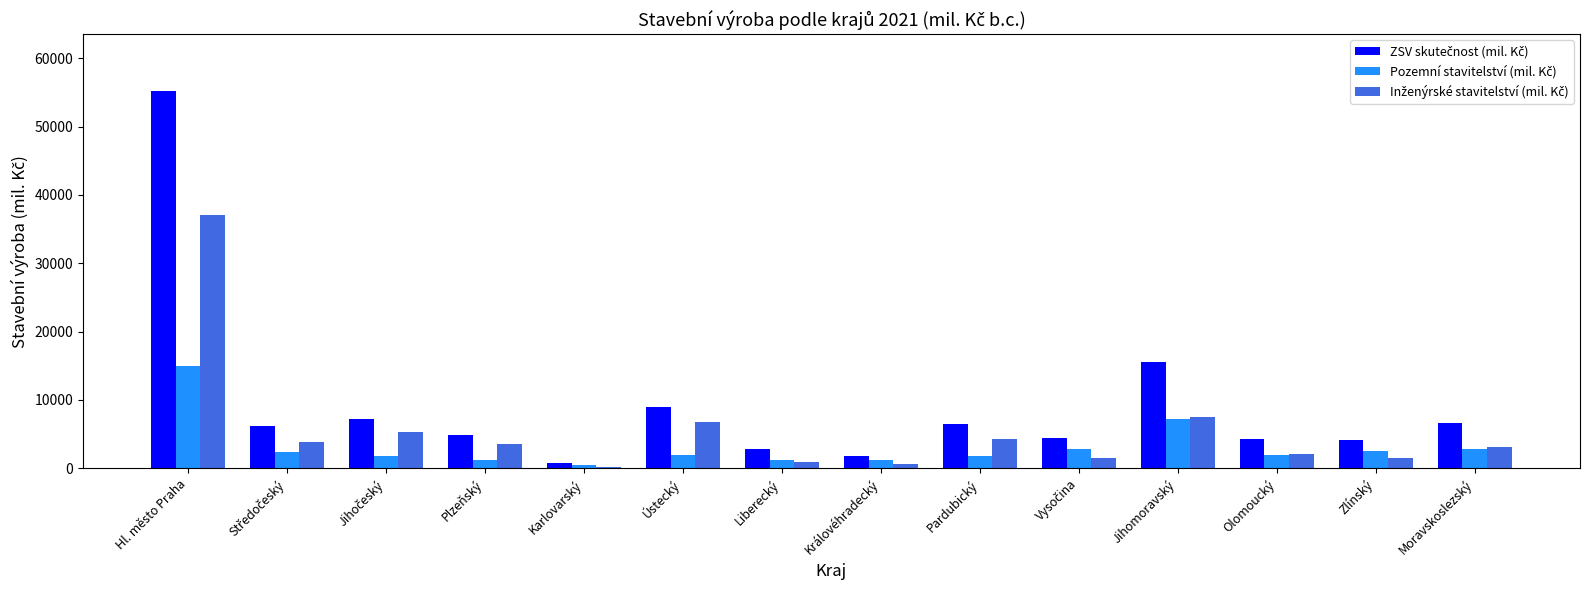

What is the difference between the highest and lowest values at Olomoucký?

2232